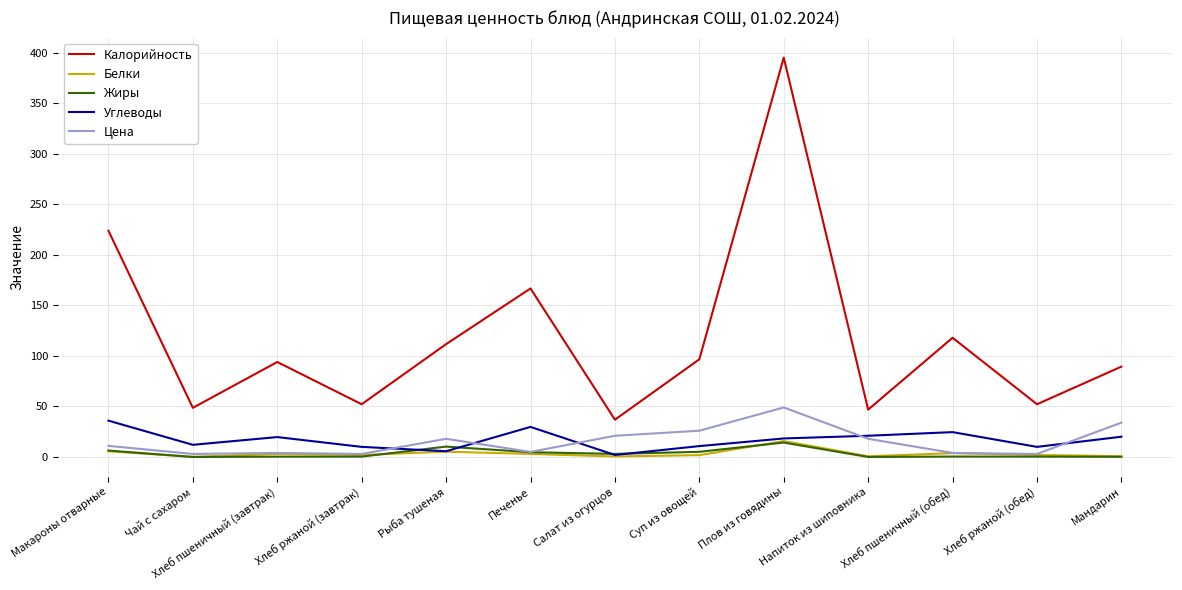

How many values in the Цена series are below 11?

6